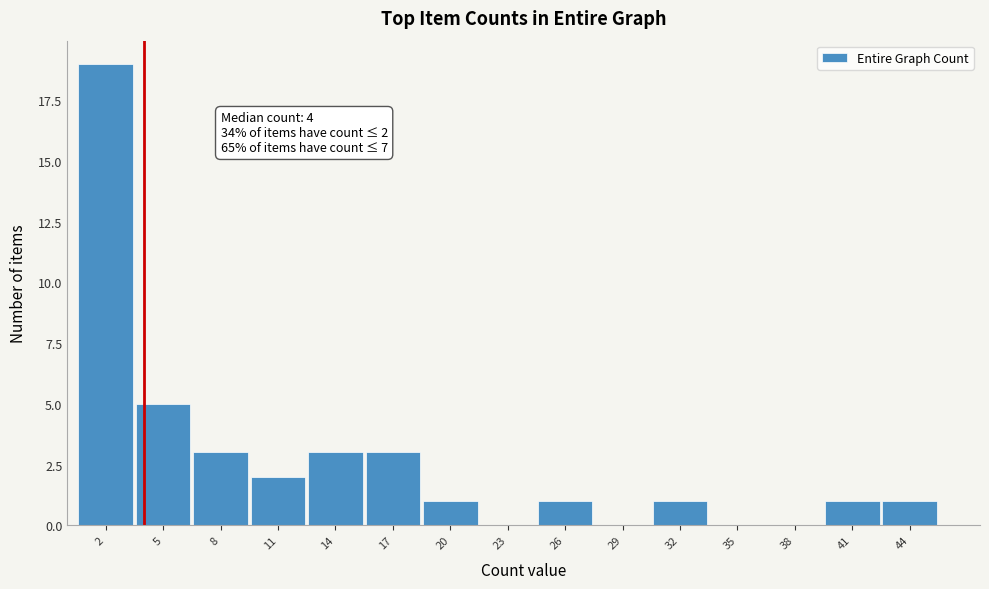

Over which range of the x-axis is the bar tallest?

0.5 to 3.5